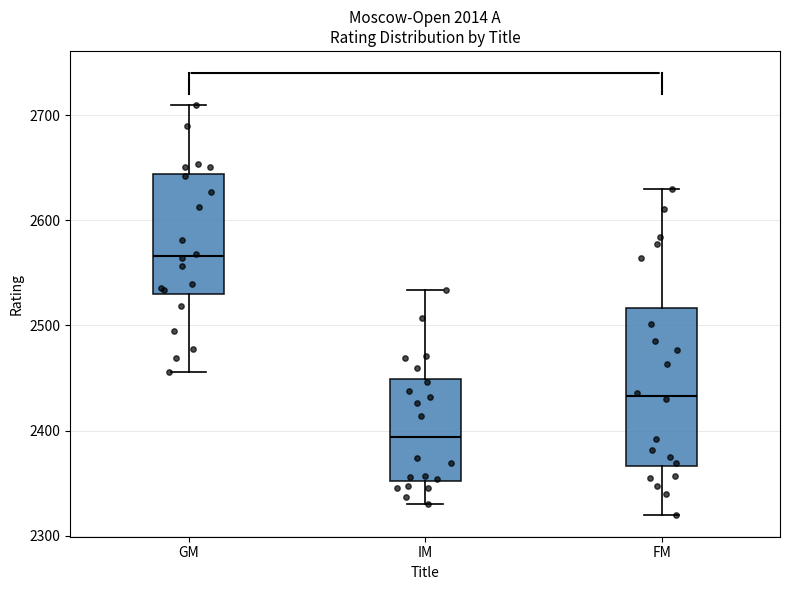

Comparing the boxes themselves (not the whiskers), which one is the tallest?

FM